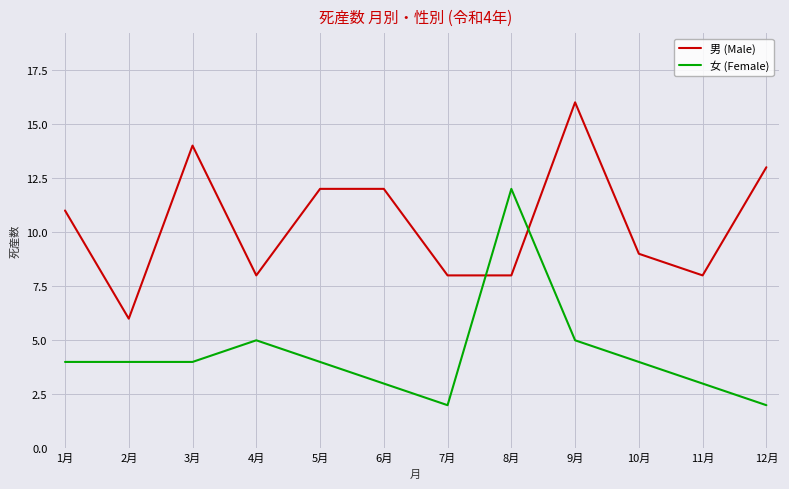

What is the minimum value shown in the chart?

2